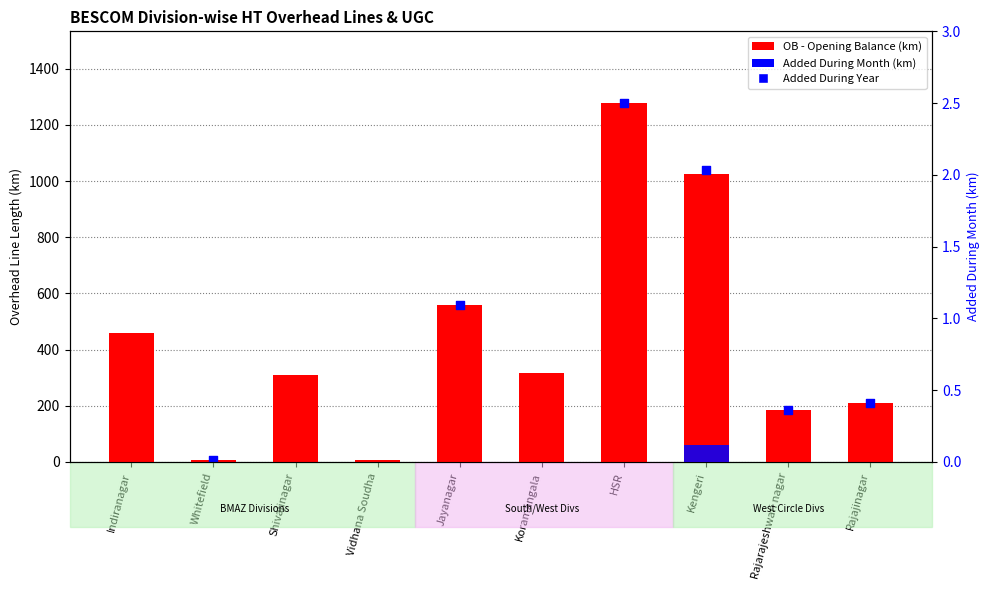

Which series contains the lowest Y value?

Added Month (km)